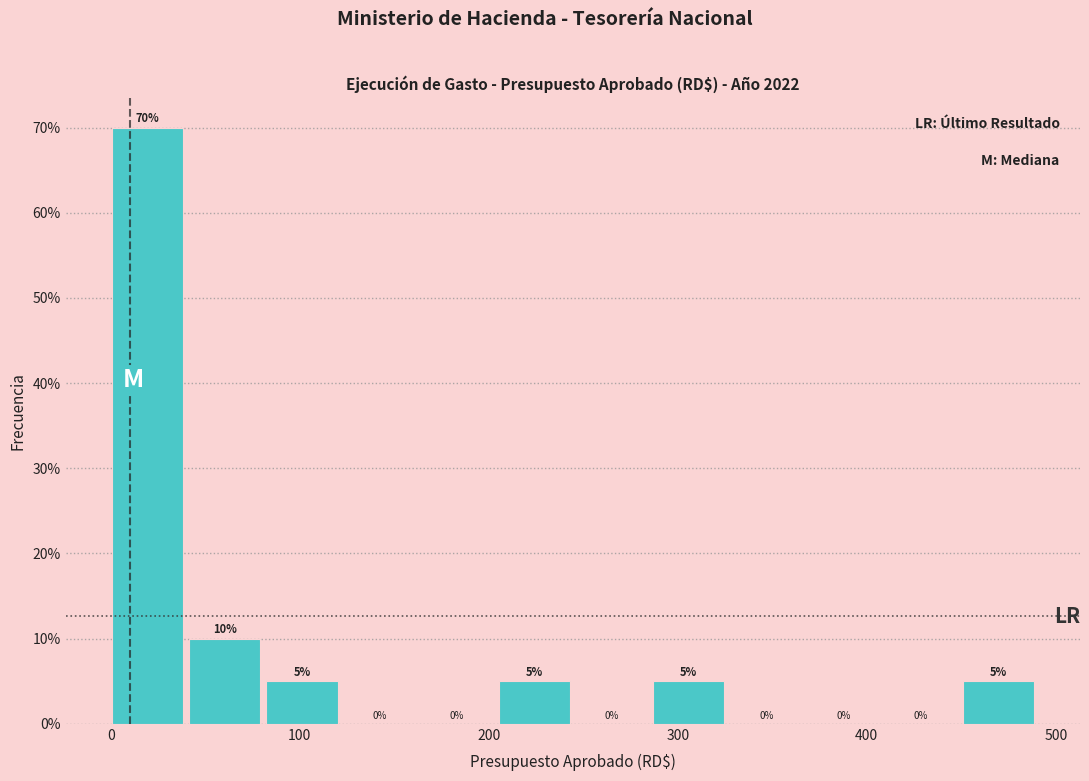

What is the height of the bar covering 450 to 490 on the x-axis? The bar edges are not printed on the chart, so give them approximately, as read against the axis.

5